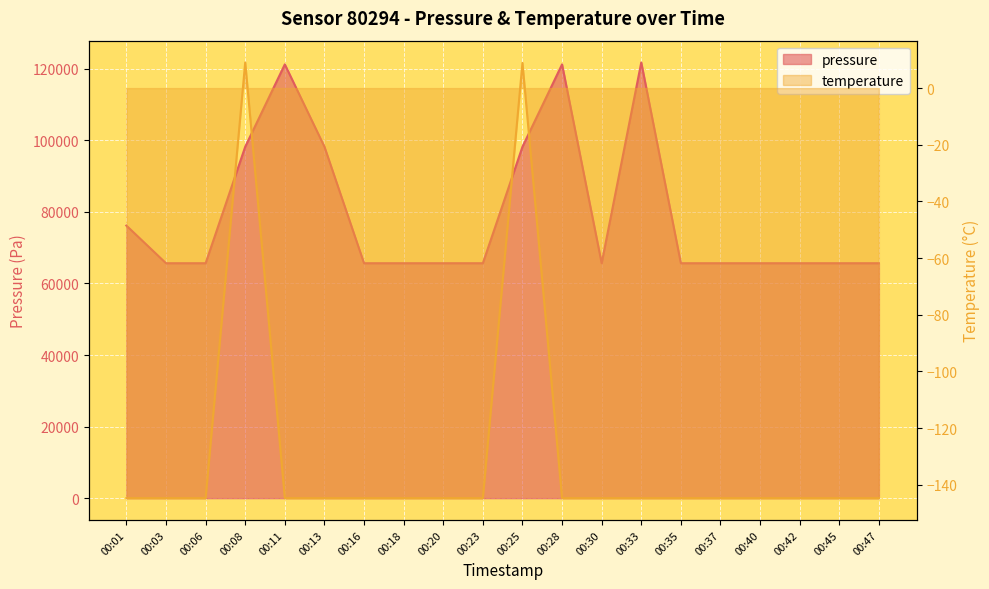

True or false: pressure has a value of 39949.0 at 00:23.

False